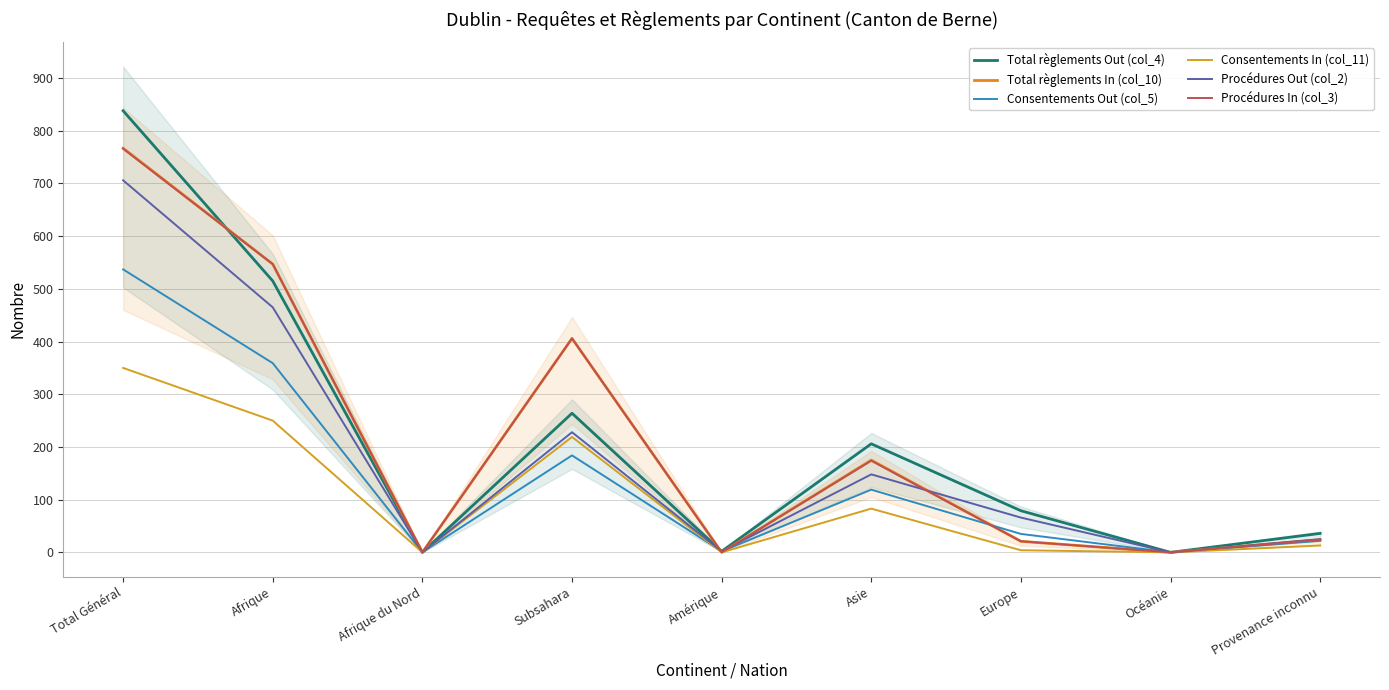

Which series has the largest range (max minus min)?

Total règlements Out (col_4)